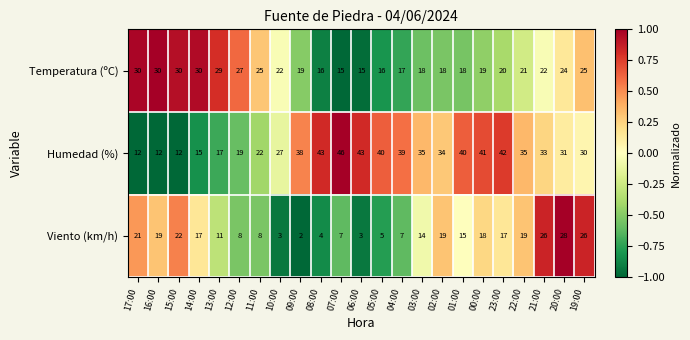

What is the difference between the second highest and minimum values in the Temperatura (ºC) series?

15